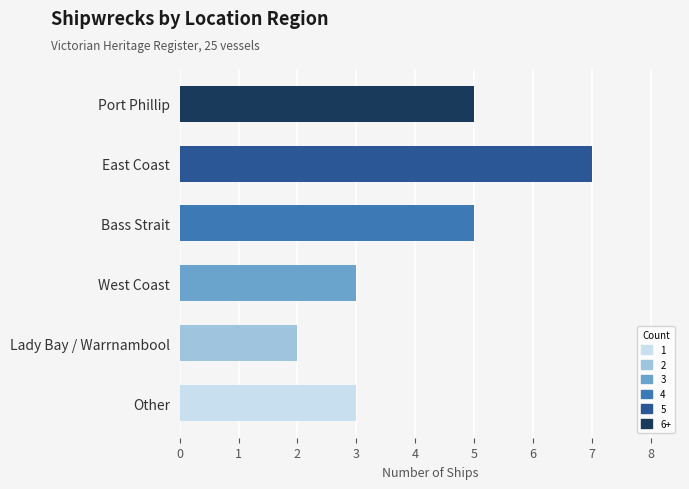

Which has a higher value, East Coast or Lady Bay / Warrnambool?

East Coast